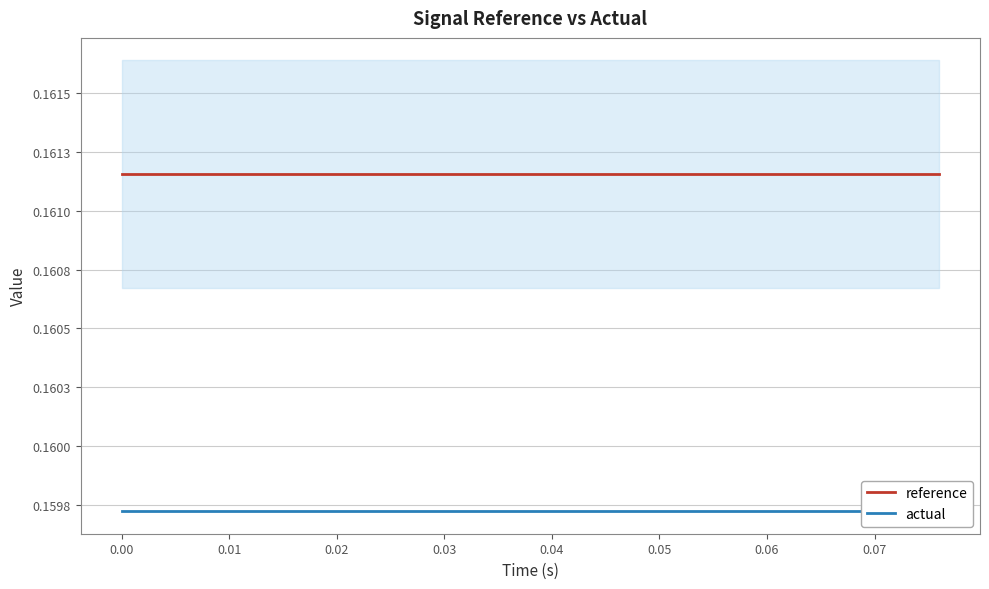

True or false: actual has more than 1 interior local peaks.

False